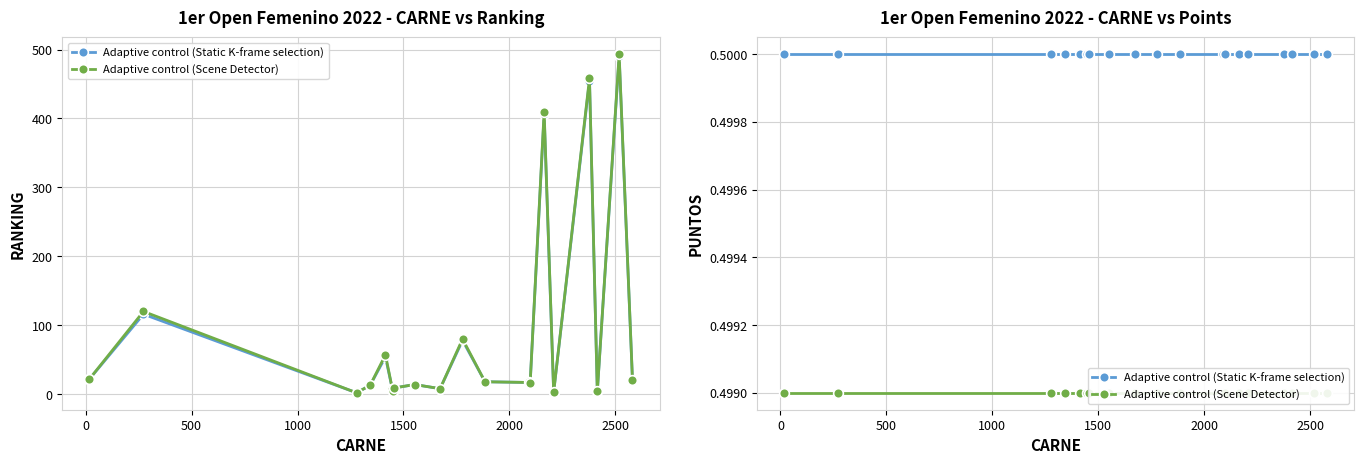

True or false: Adaptive control (Static K-frame selection) and Adaptive control (Scene Detector) cross at least once.

False